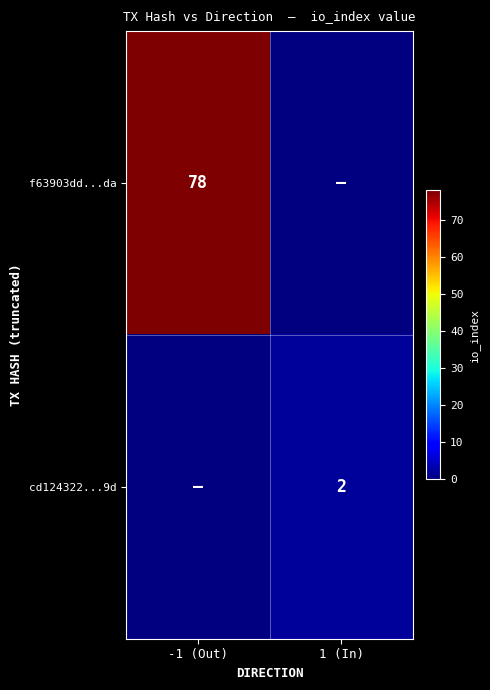

The f63903dd...da series shows 135 at -1 (Out). True or false?

False